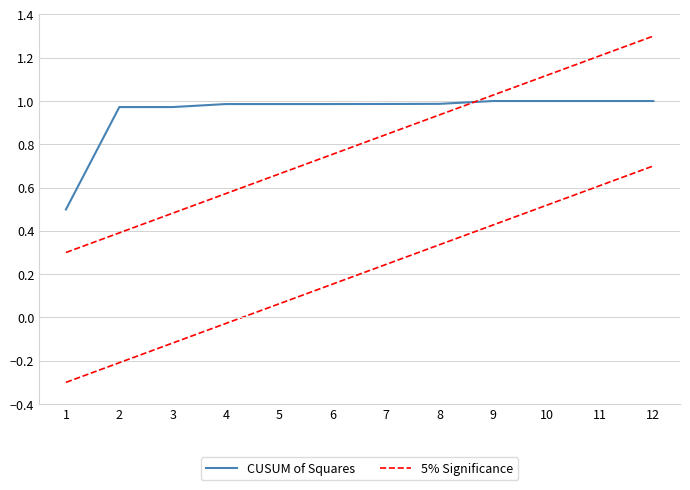

The value of 5% Significance at 2 is 0.5. True or false?

False